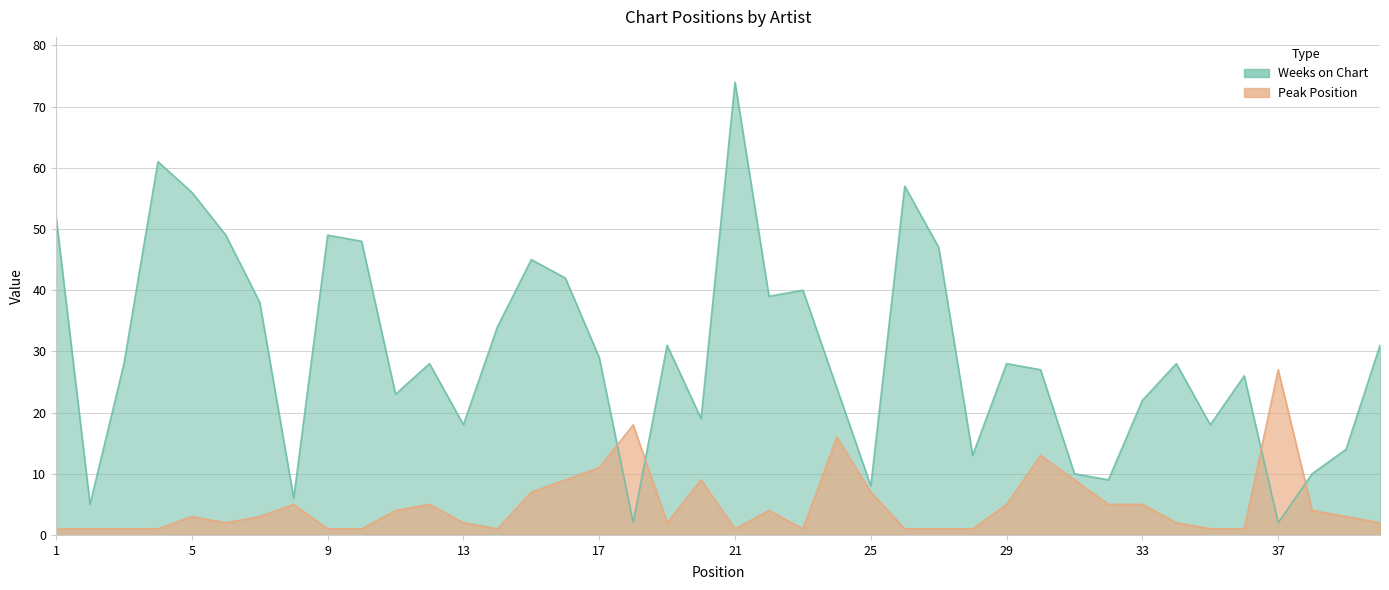

Which category has the highest value across all series?

21